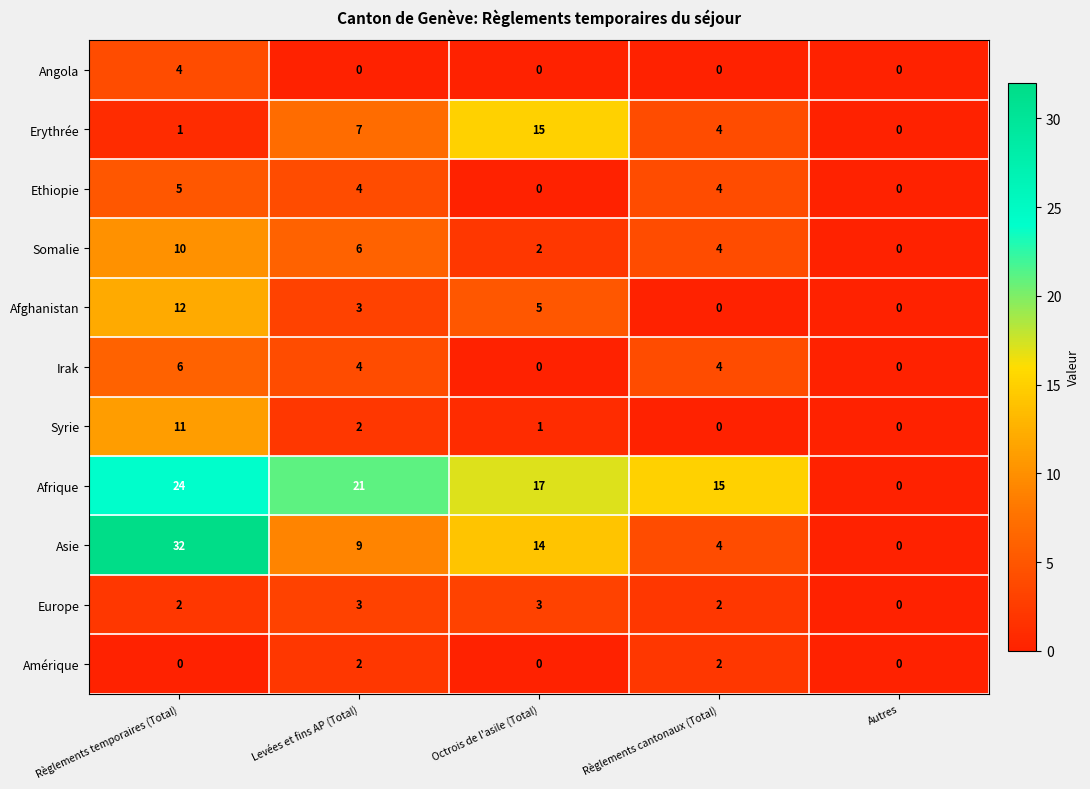

Rank the series by their maximum value, from lowest to highest.

Amérique, Europe, Angola, Ethiopie, Irak, Somalie, Syrie, Afghanistan, Erythrée, Afrique, Asie